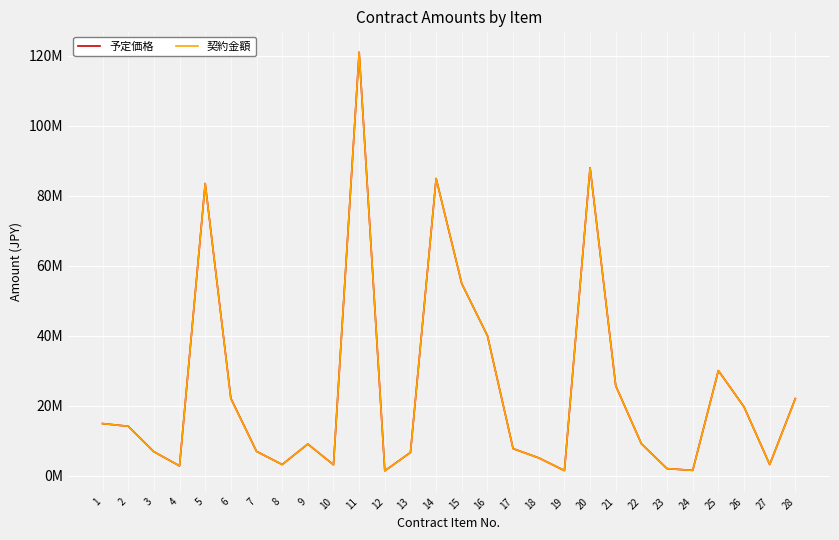

Is this an area chart (filled region under the line)?

No